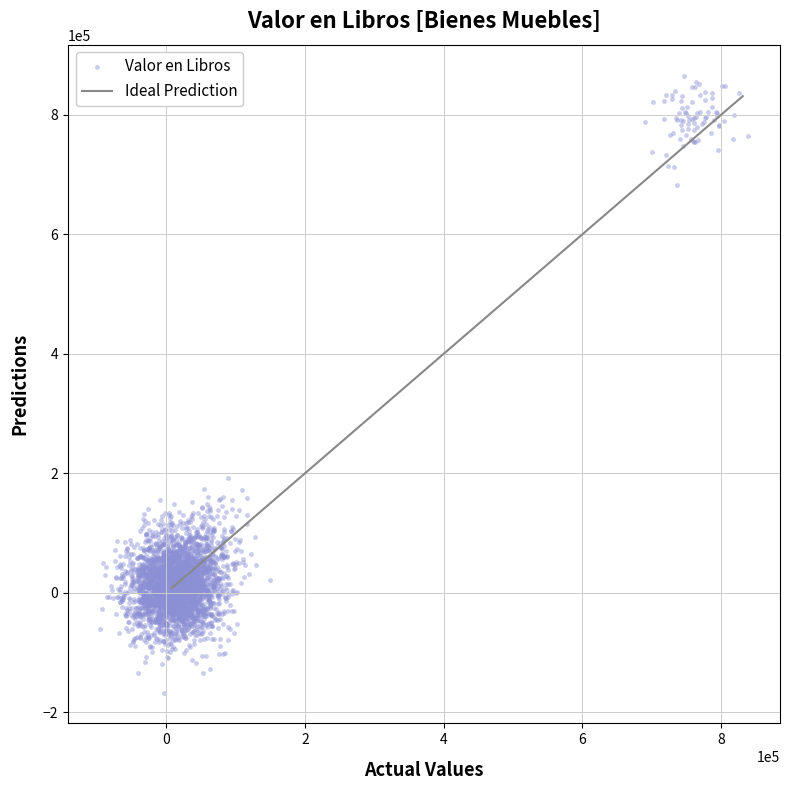

What Y value in the scatter plot is closest to 349480?

192777.6